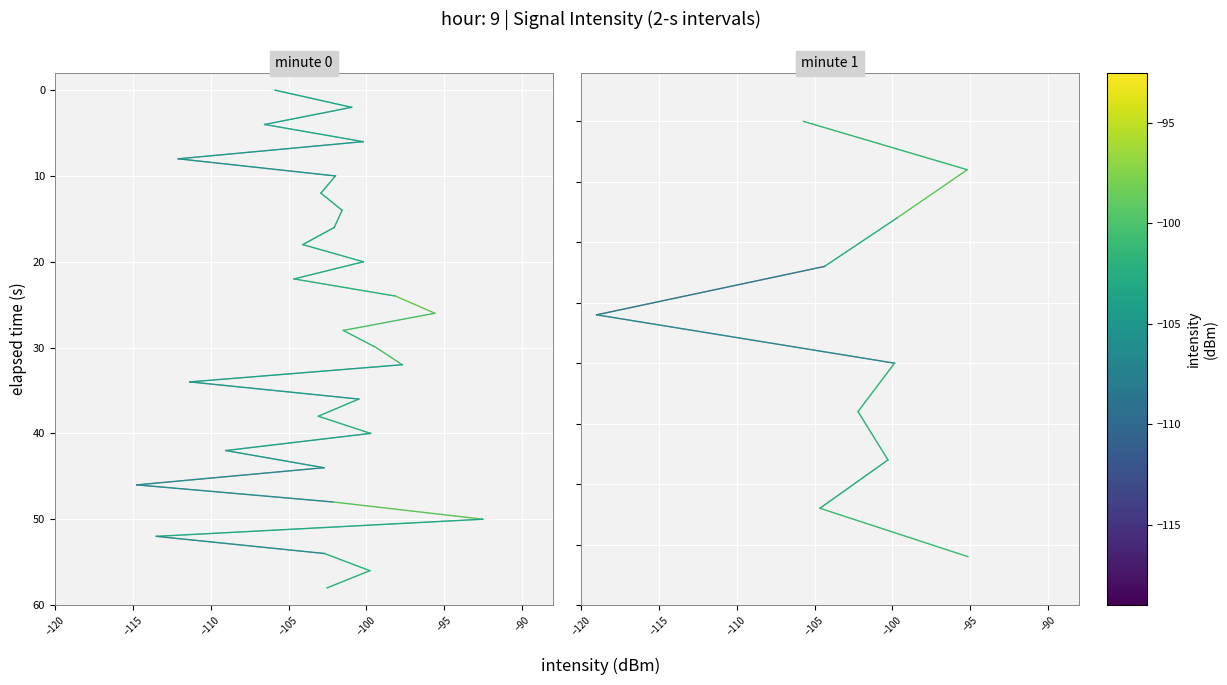

At −115, list the series in order from smallest to largest.

minute 0, minute 1